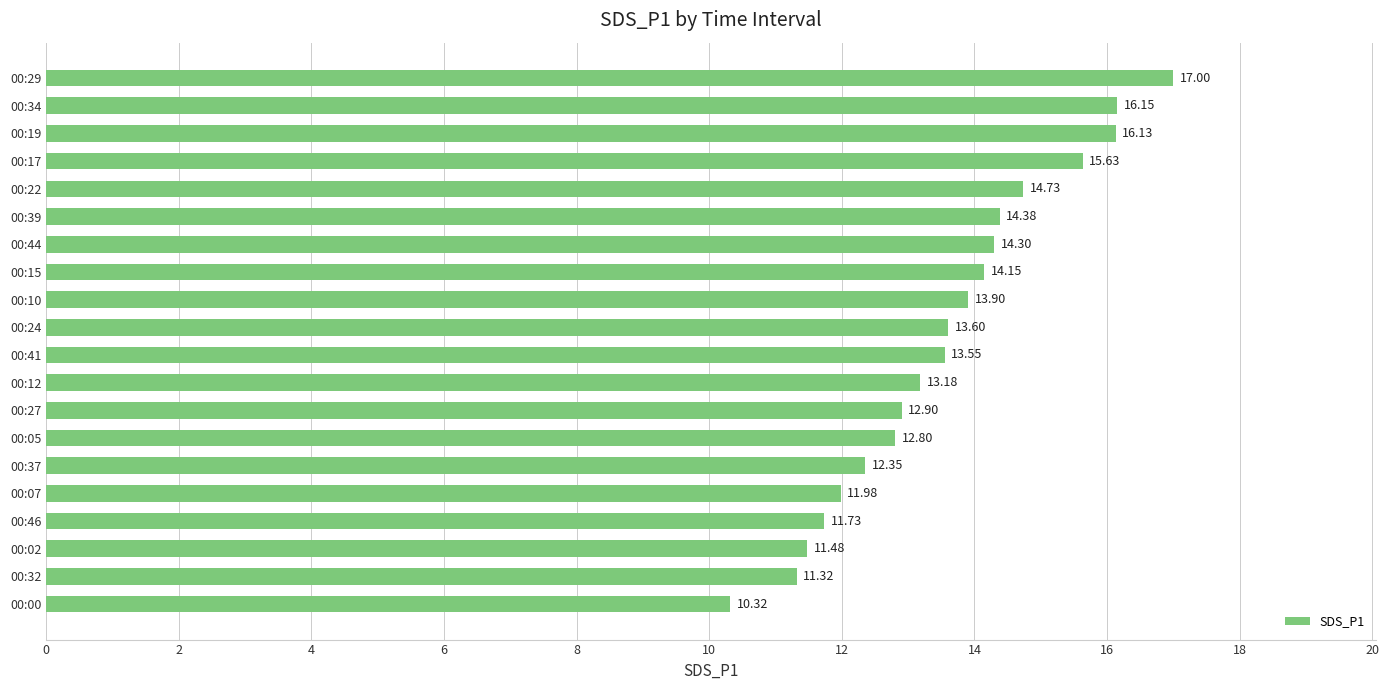

Approximately how many times larger is the value at 00:02 compared to 00:32?

1.0